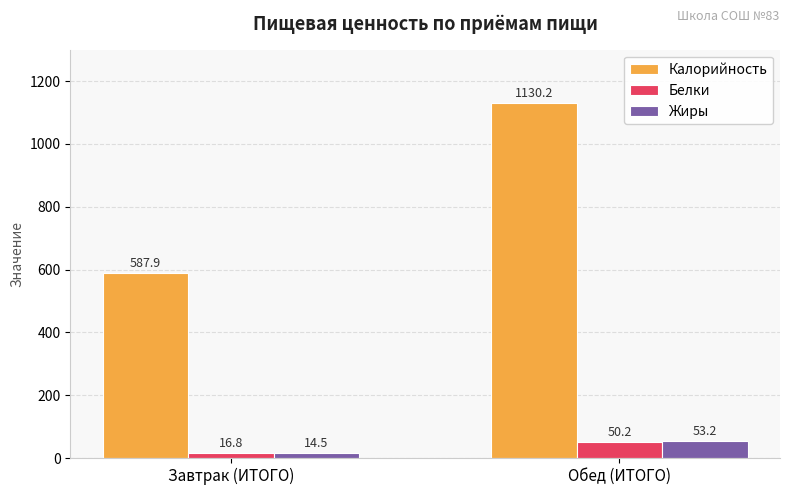

What is the approximate value of Жиры at Завтрак (ИТОГО)?

14.5